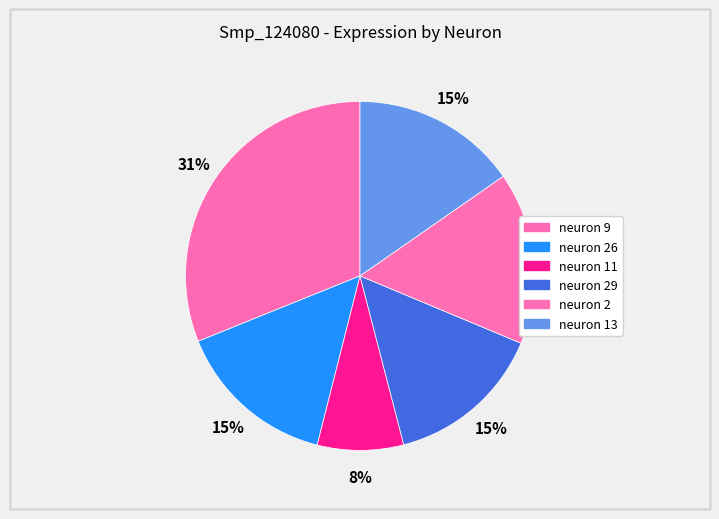

Count the number of slices in the pie.

6